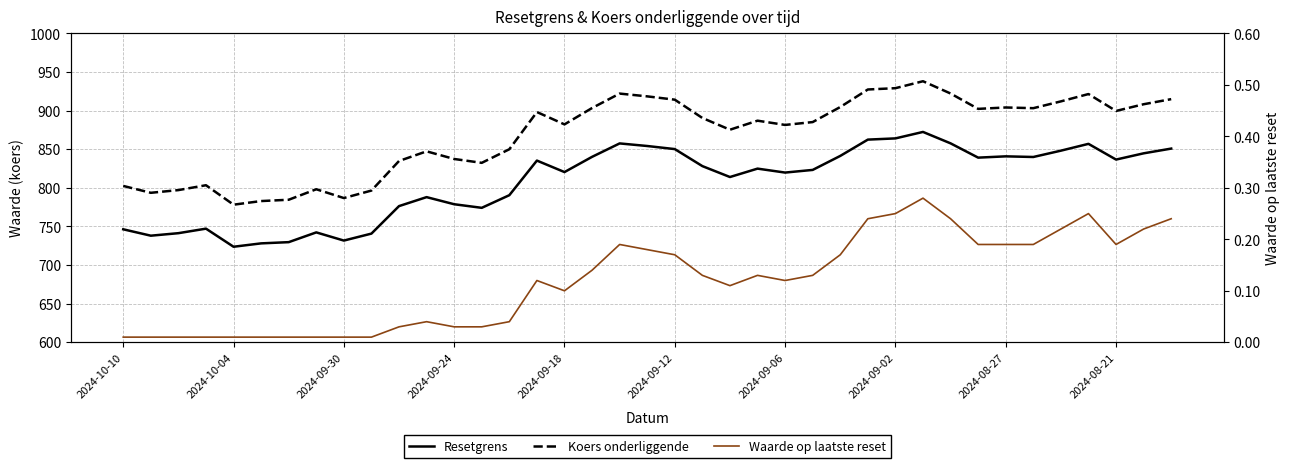

Is the value of Koers onderliggende at 14 greater than the value of Waarde op laatste reset at 33?

Yes